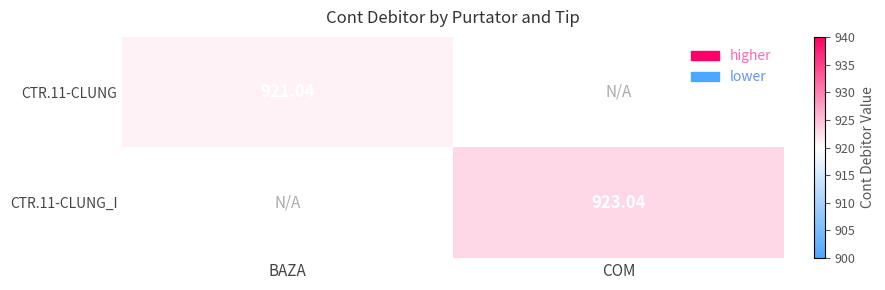

Is the value of CTR.11-CLUNG at BAZA greater than the value of CTR.11-CLUNG_I at COM?

No